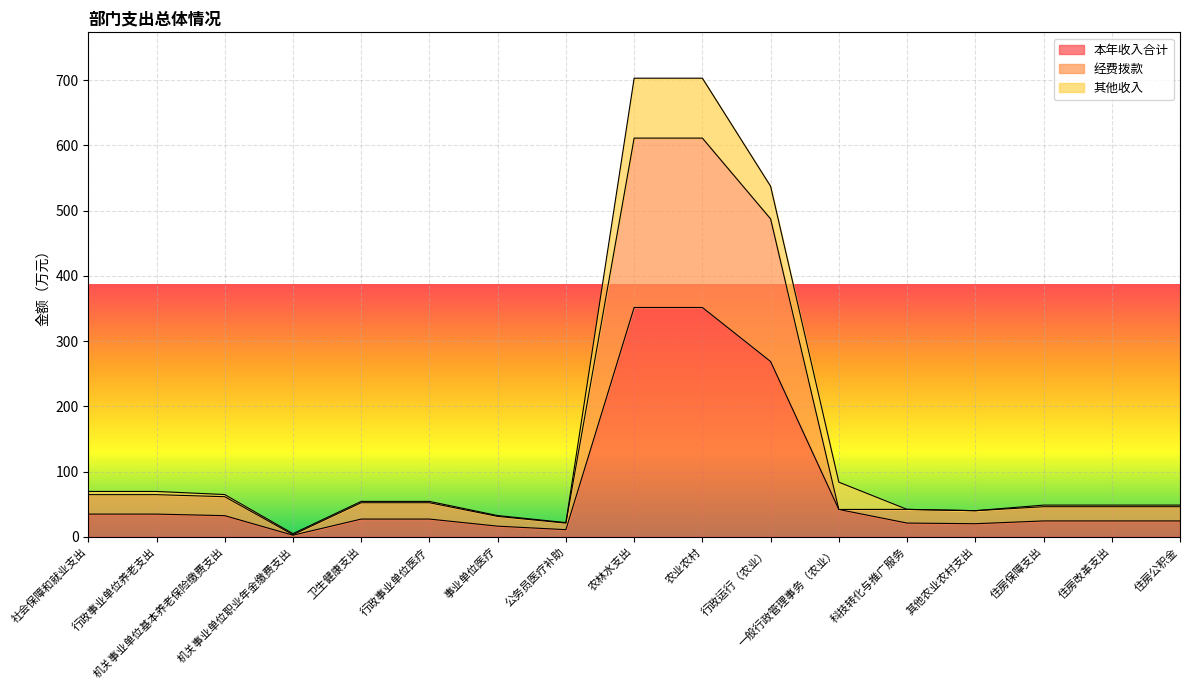

What is the smallest value displayed?

2.4